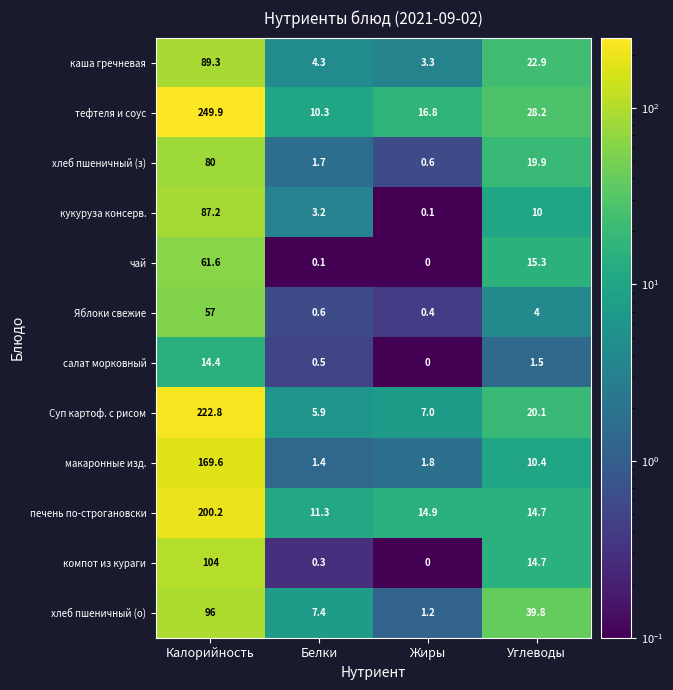

What is the sum of all хлеб пшеничный (з) values?

102.2